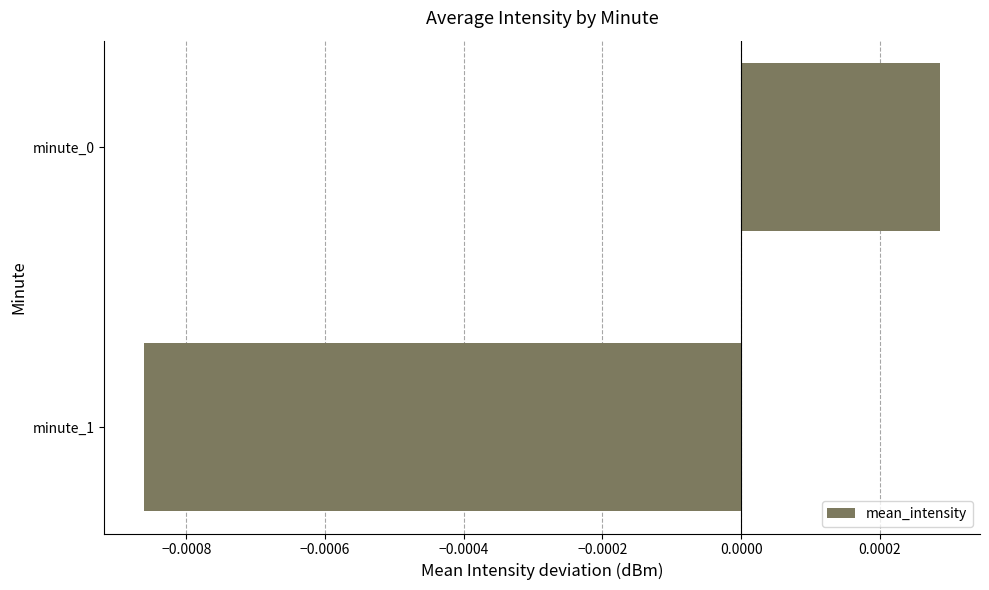

Which category has the lowest value across all series?

minute_1